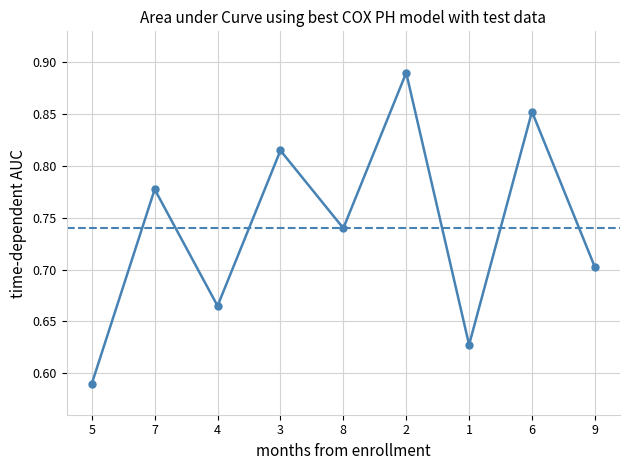

What is the label of the 2nd point from the right?

6